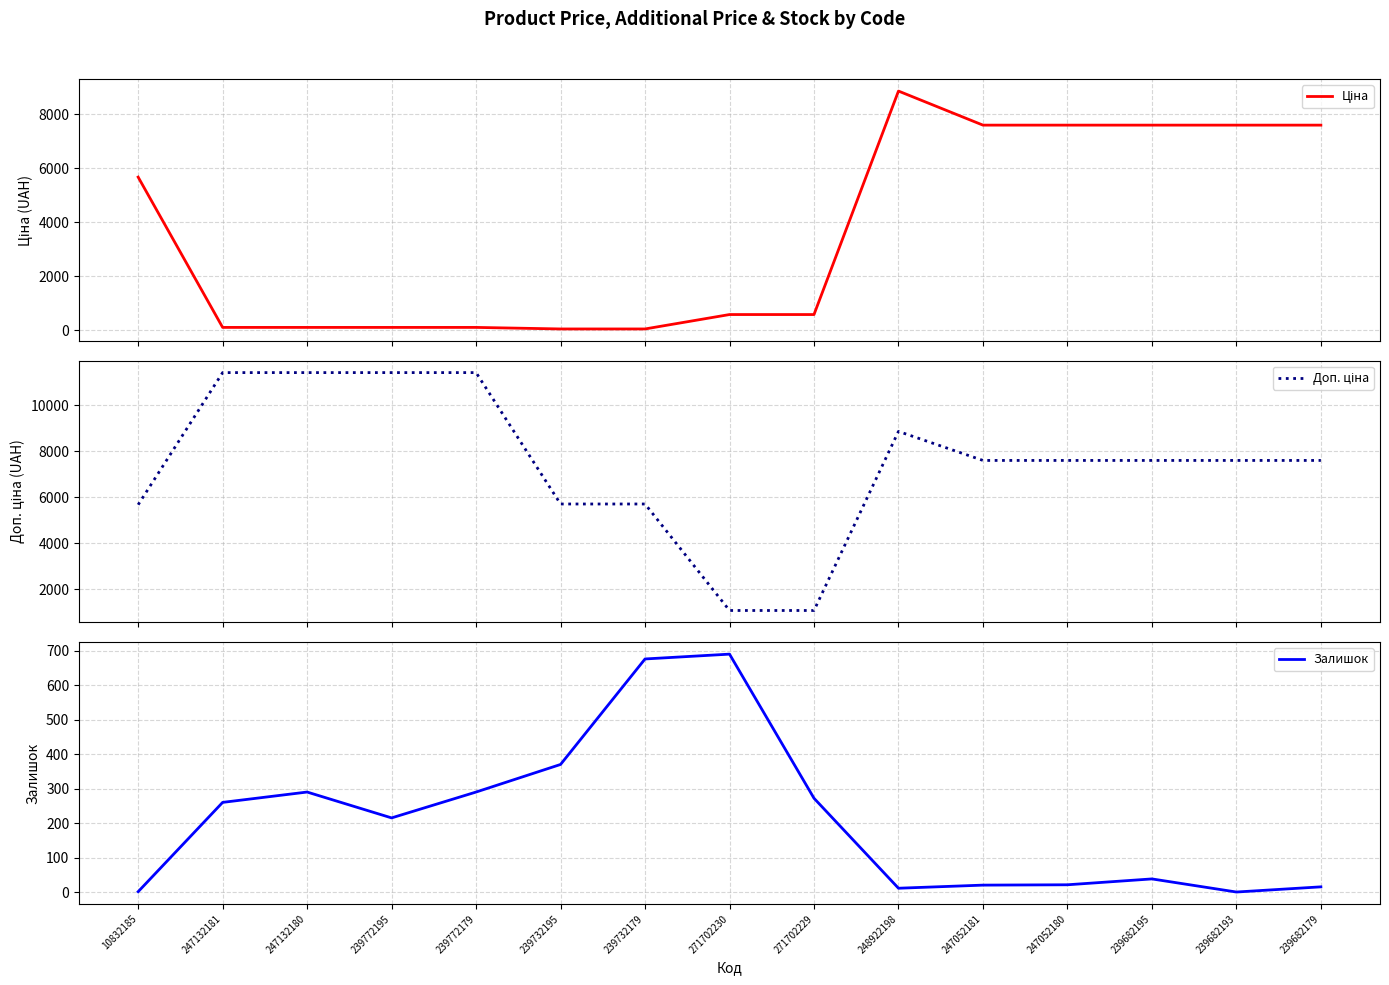

What is the label of the 9th point from the right?

239732179